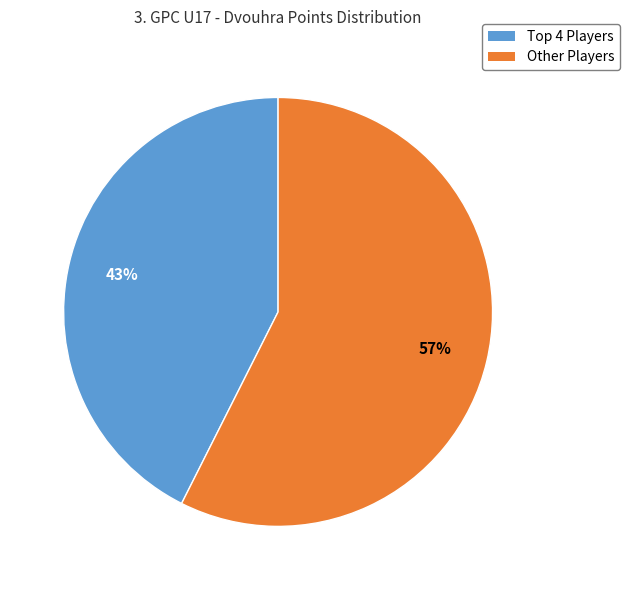

Does any single category account for the majority?

Yes